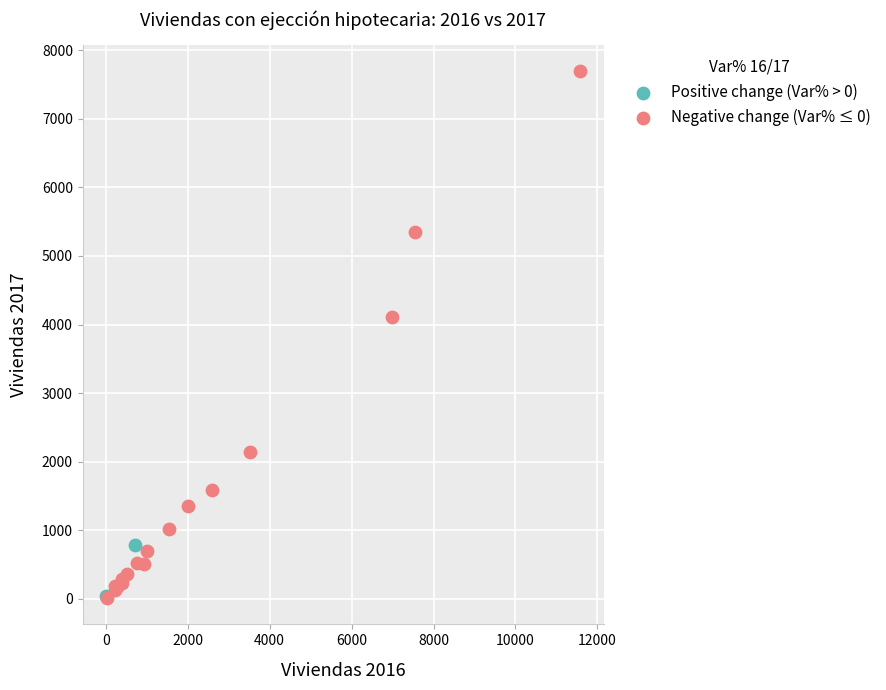

Which series has the largest Y range (max minus min)?

Negative change (Var% ≤ 0)